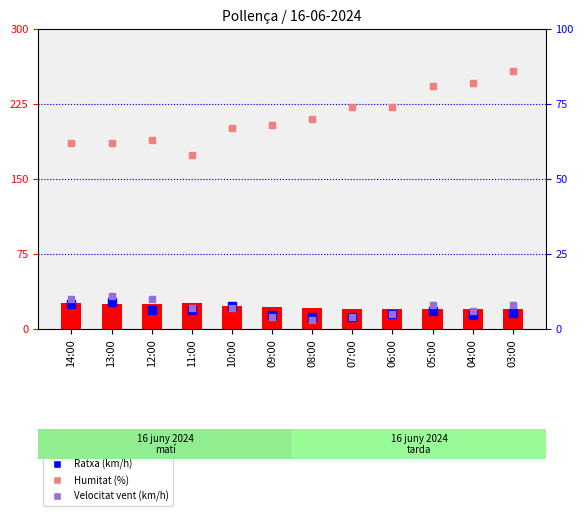

What is the total value across all series at 06:00?

114.3